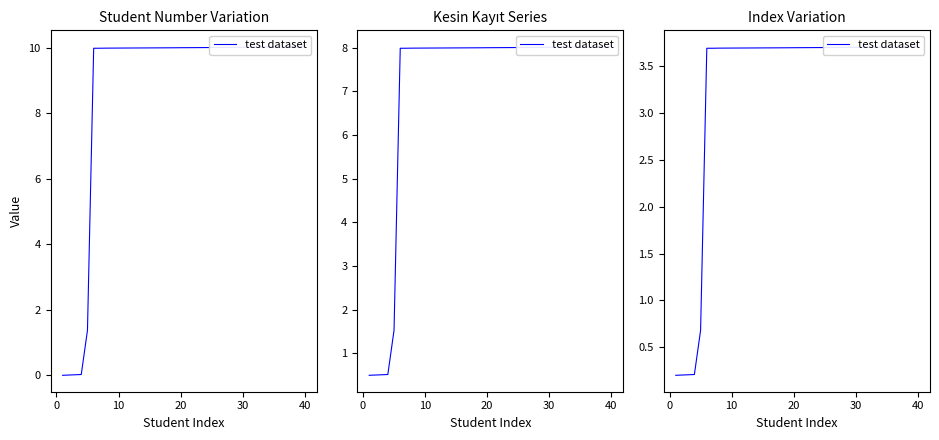

The chart shows a value of 1.0 at 15. True or false?

False